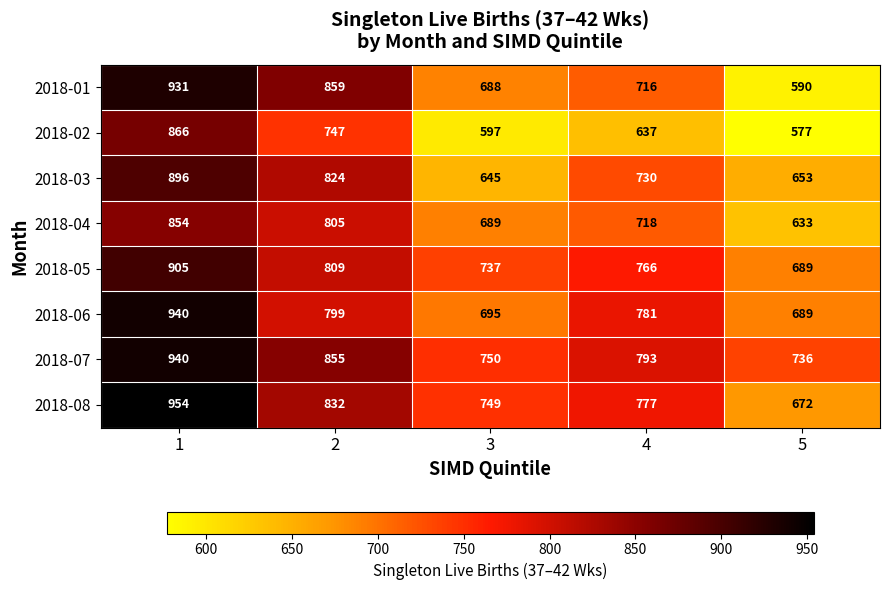

What is the sum of all 2018-06 values?

3904